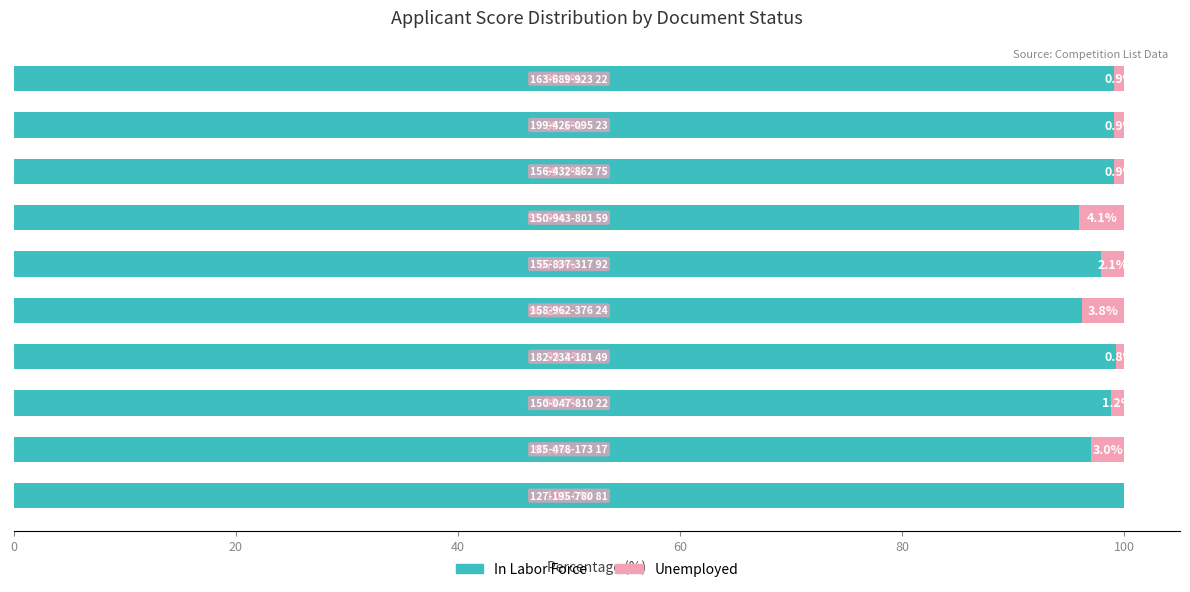

What is the highest value of the In Labor Force series?

100.0